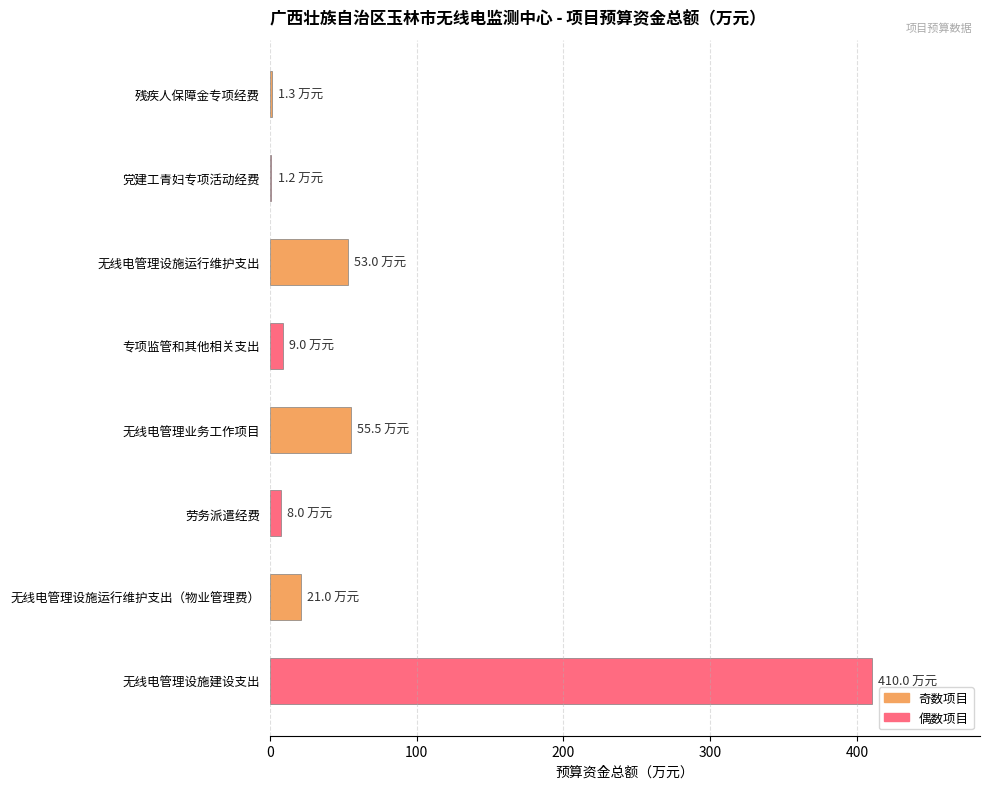

What is the sum of all values?

559.0